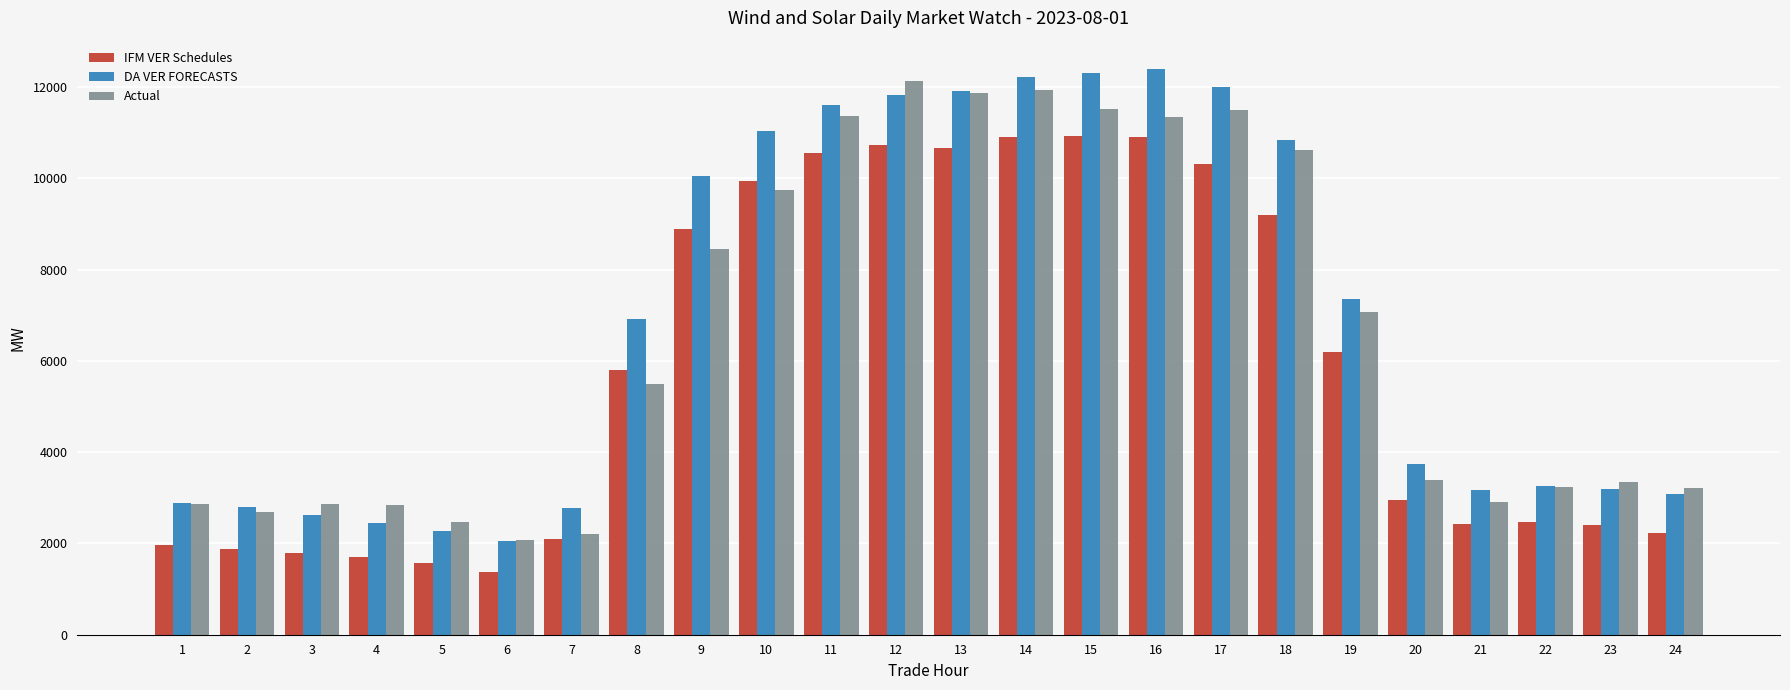

What are all the series names shown in the legend?

IFM VER Schedules, DA VER FORECASTS, Actual